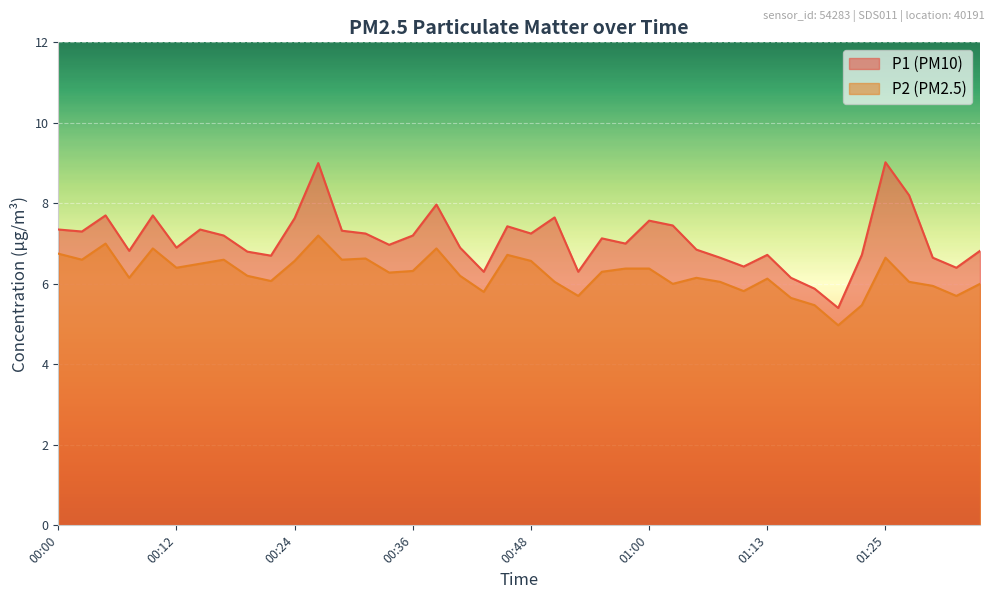

Does the chart display data point markers on the line(s)?

No